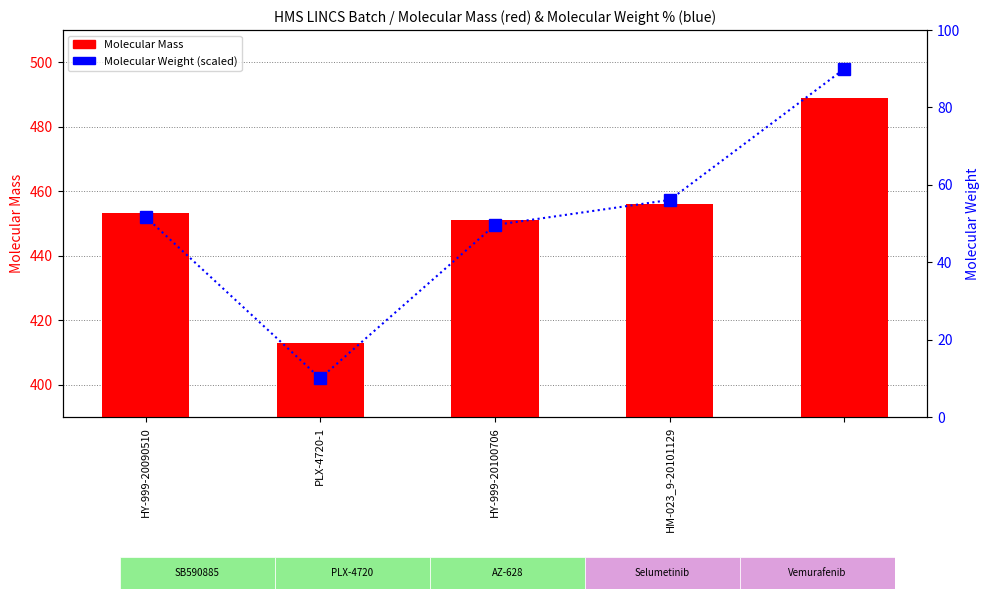

What is the minimum value for Molecular Mass?

413.0